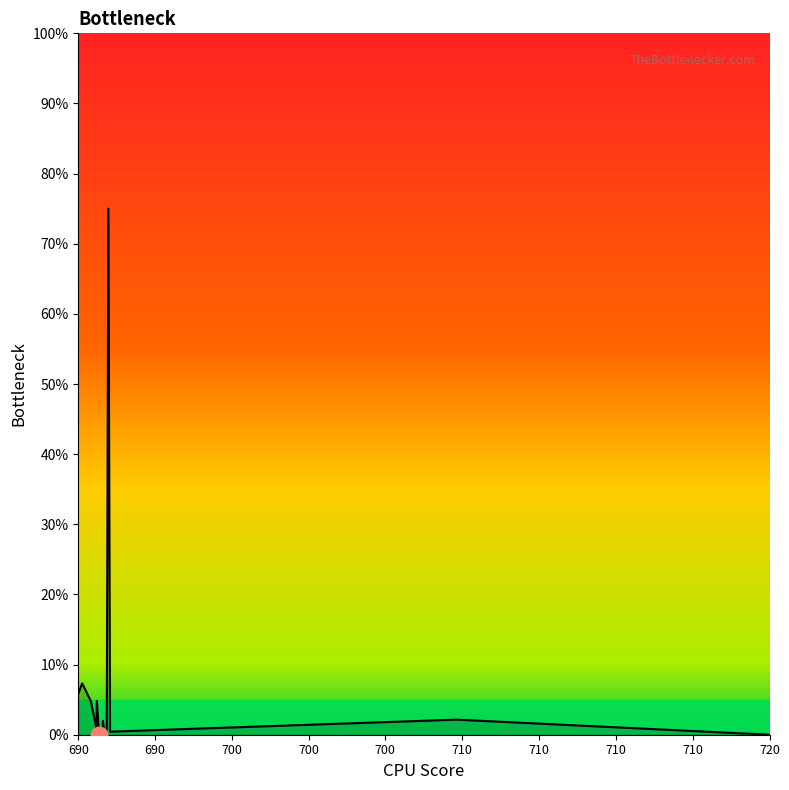

What is the difference between the maximum and minimum values?

75.0